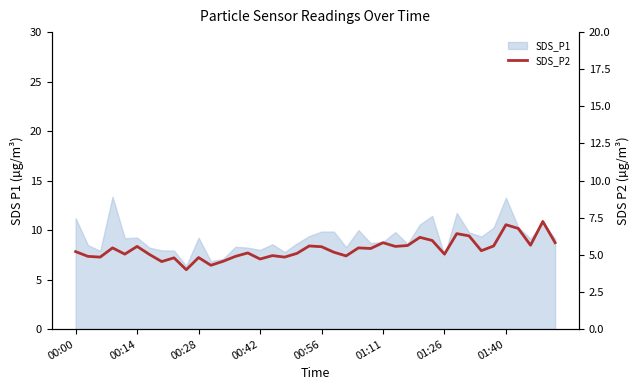

The chart shows a value of 3.4 at 22. True or false?

False